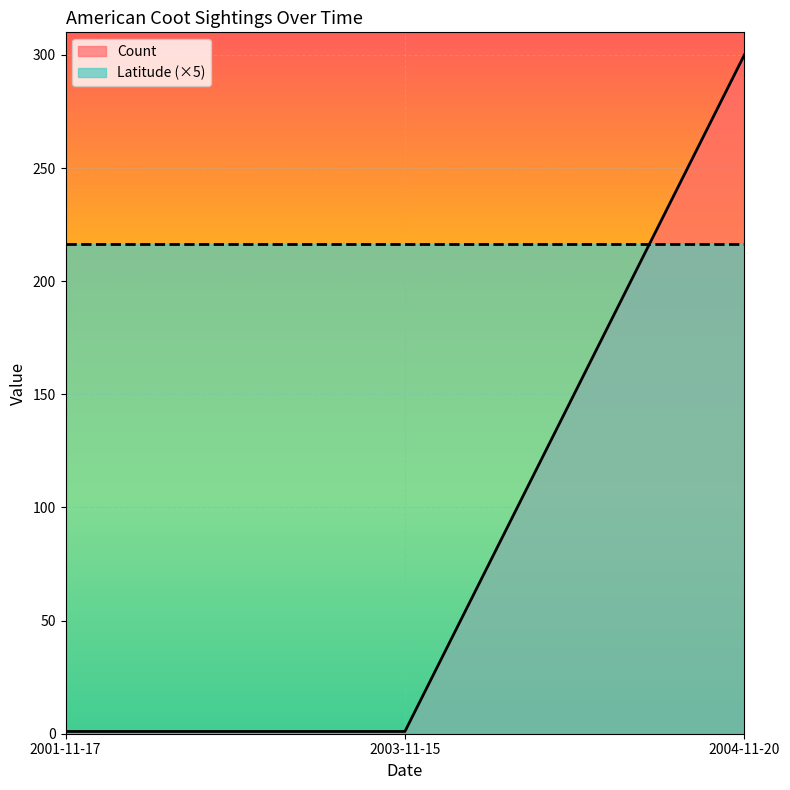

Count the values in the range 1 to 300.

3